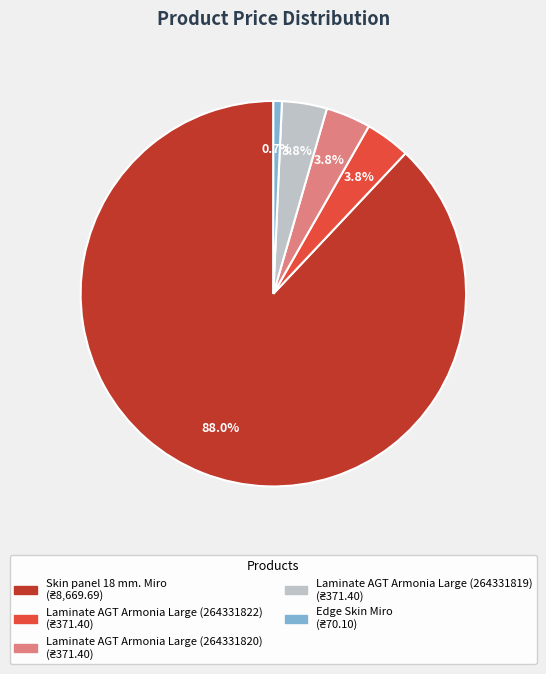

What is the majority slice?

Skin panel 18 mm. Miro